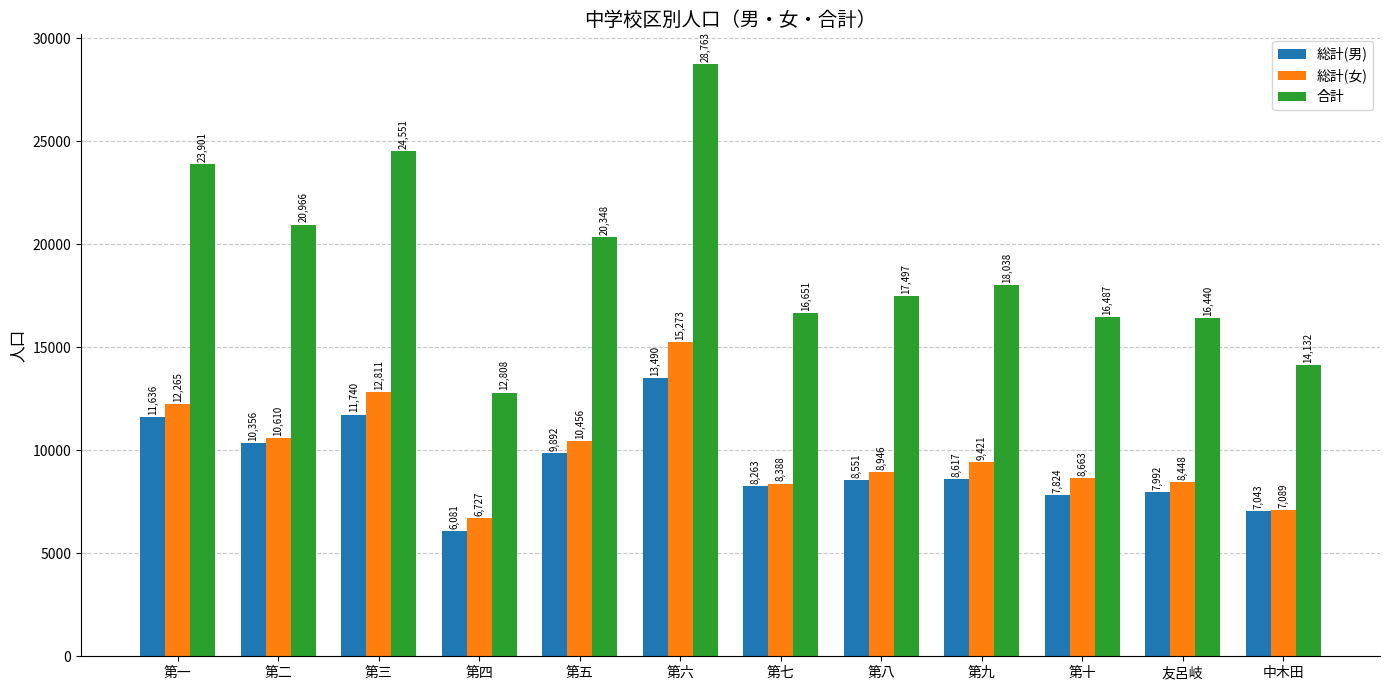

Are the bars grouped side by side (vs. stacked)?

Yes